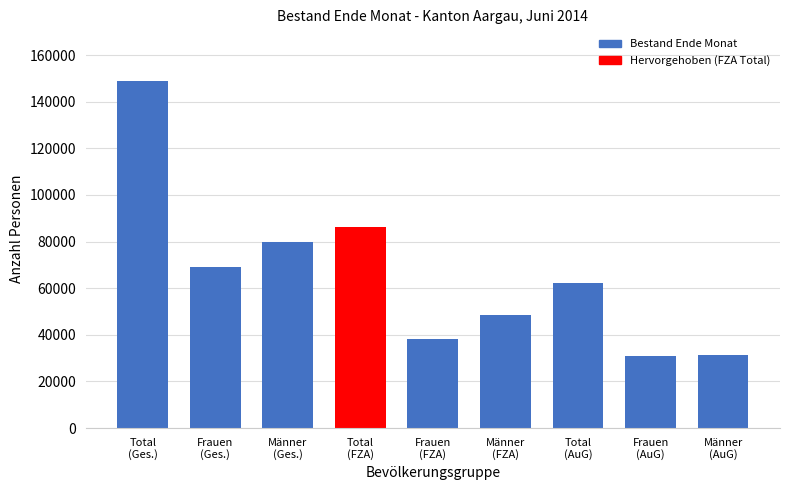

How many bars are there in each group?

3